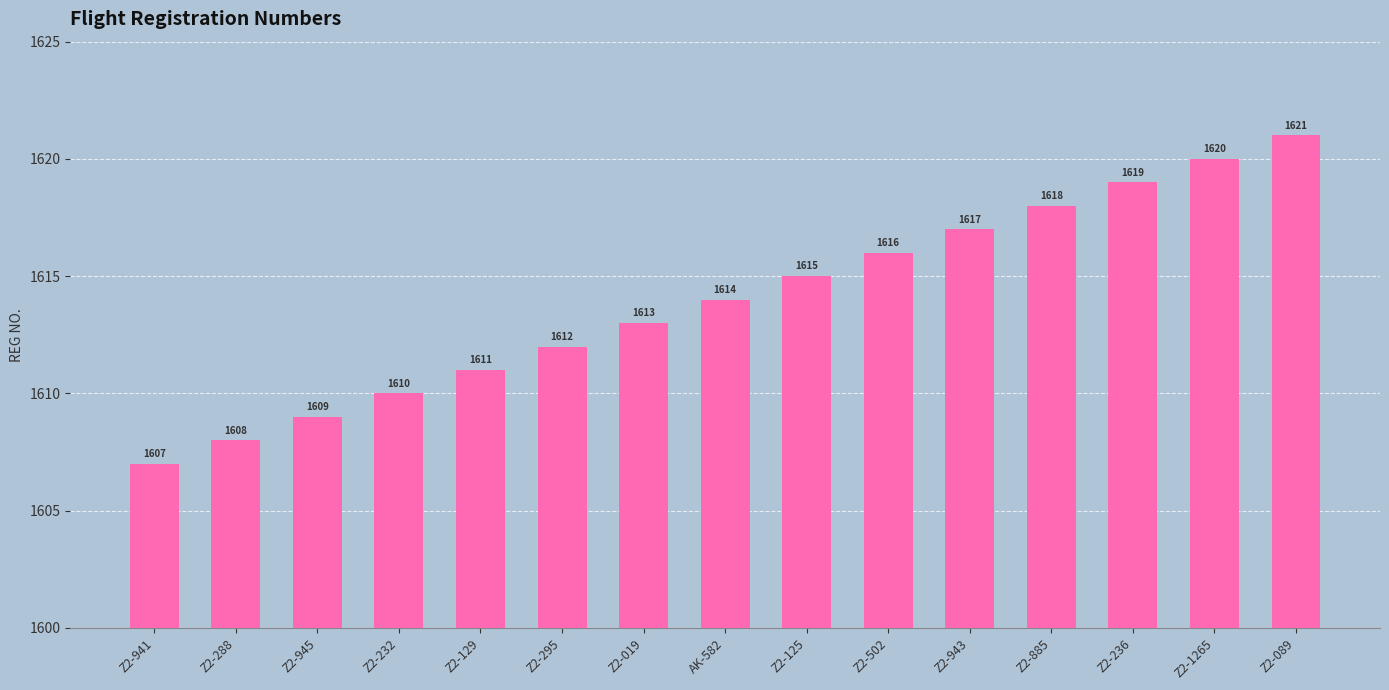

The value at Z2-089 is 1621. True or false?

True